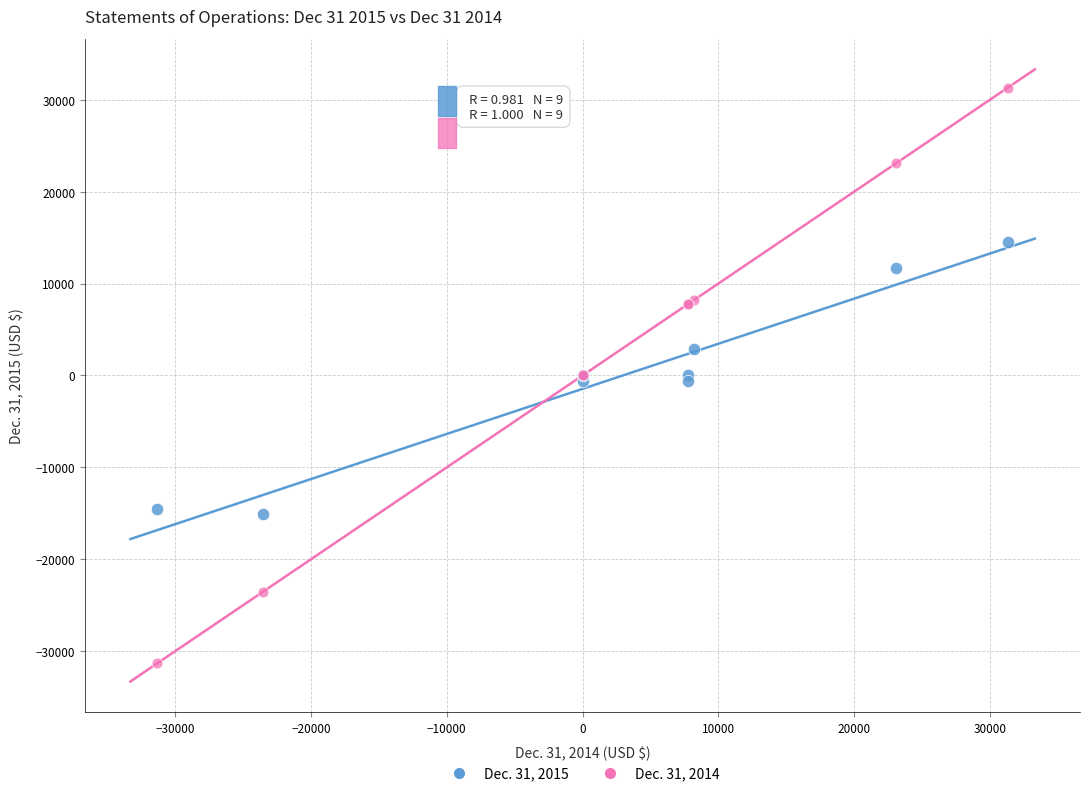

Which series contains the highest Y value?

Dec. 31, 2014